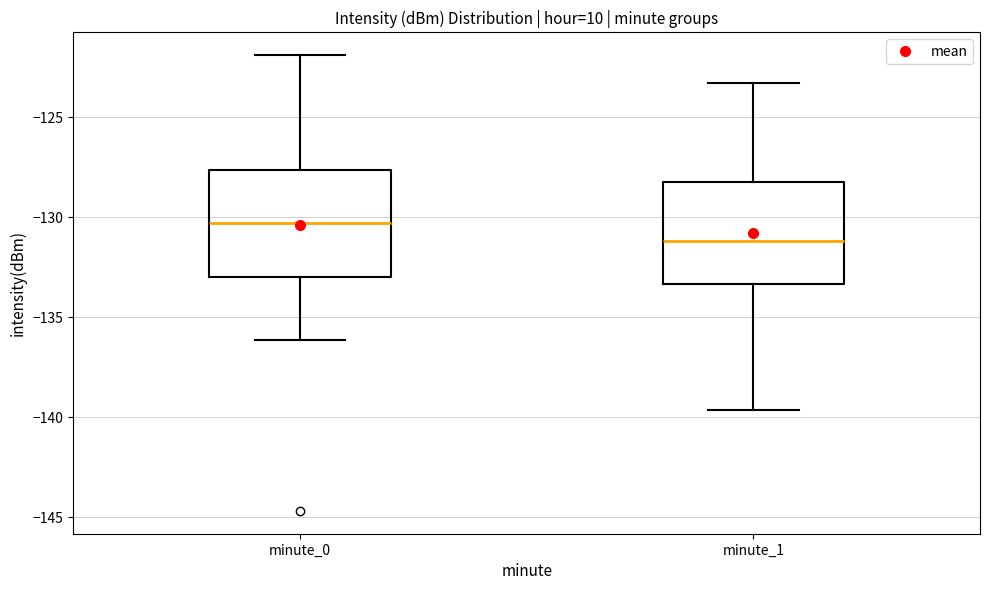

Reading left to right, read every box against the y-axis: the position of its median line, the range the box covers, and the ends of its whiskers. The values are not printed on the chart, so give them approximately, as read against the axis.

minute_0: median -130.5, box -133.0 to -127.5, whiskers -136.0 to -122.0
minute_1: median -131.0, box -133.5 to -128.5, whiskers -139.5 to -123.5